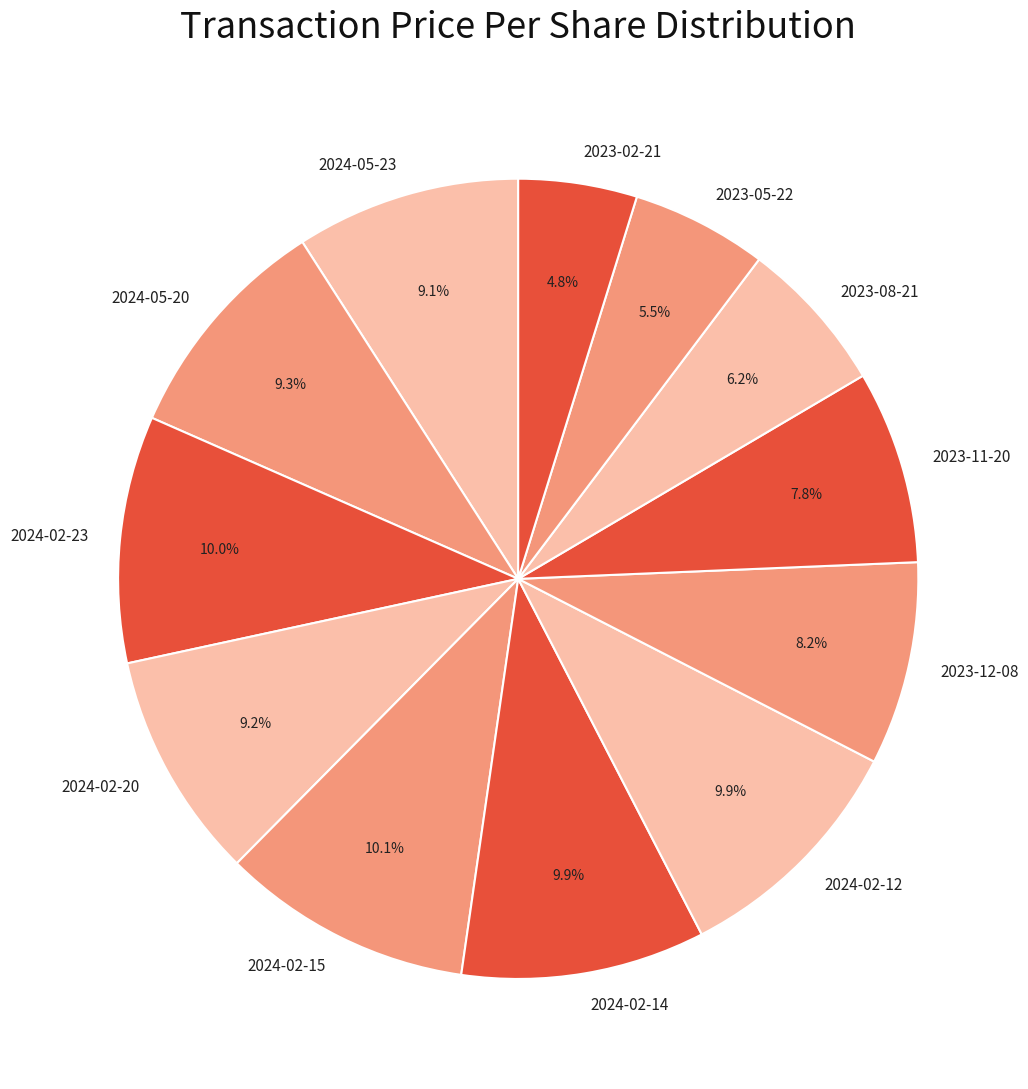

Which category has the smallest portion of the pie?

2023-02-21